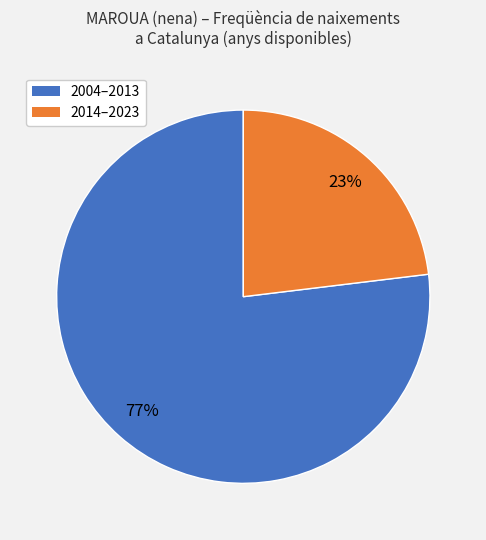

How many segments does this pie chart have?

2